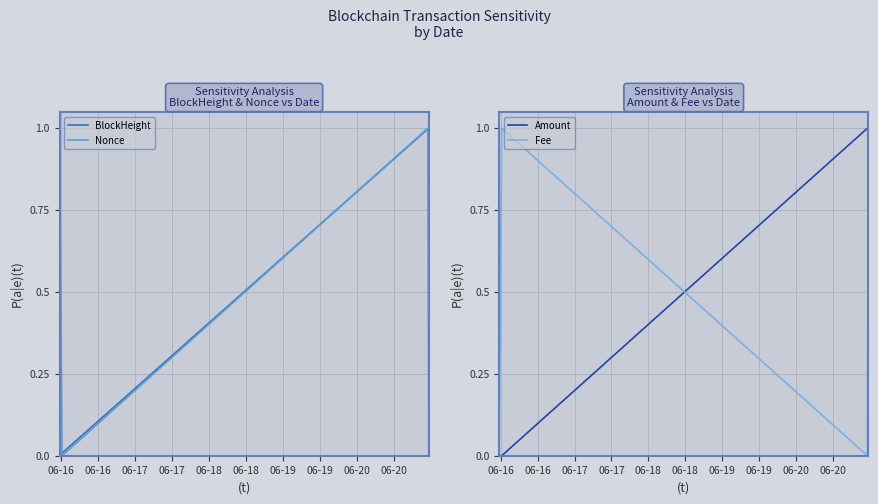

Rank the series by their maximum value, from lowest to highest.

Fee, BlockHeight, Amount, Nonce